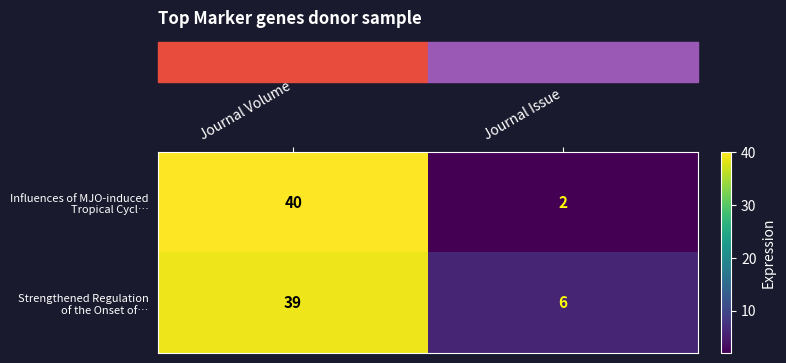

What is the total value across all series at Journal Volume?

79